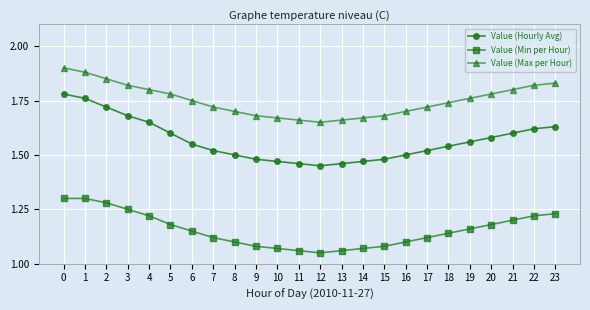

True or false: Value (Max per Hour) and Value (Hourly Avg) intersect in this chart.

False